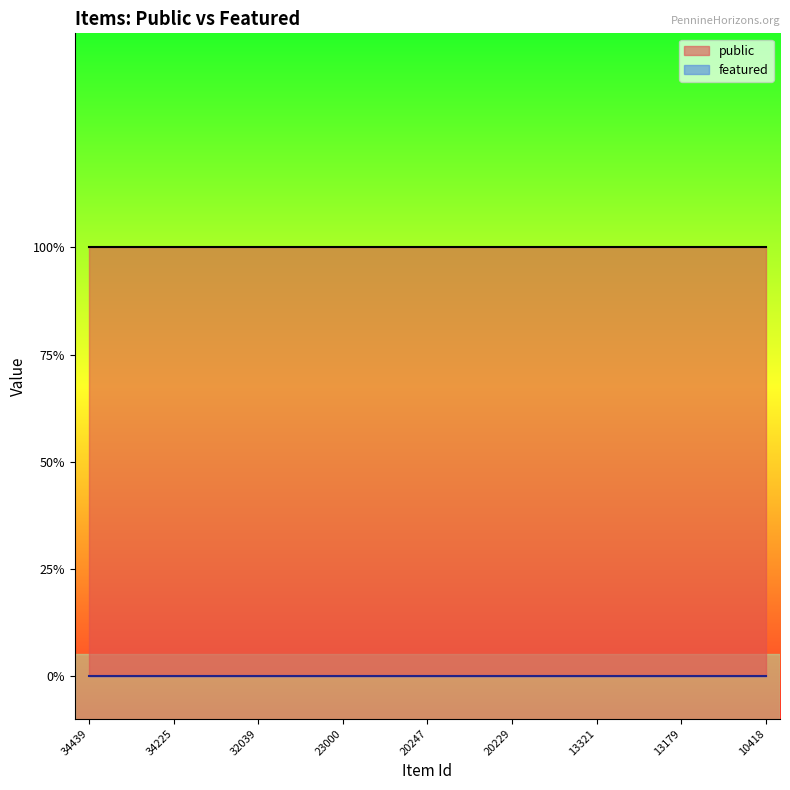

What is the lowest value of the public series?

1